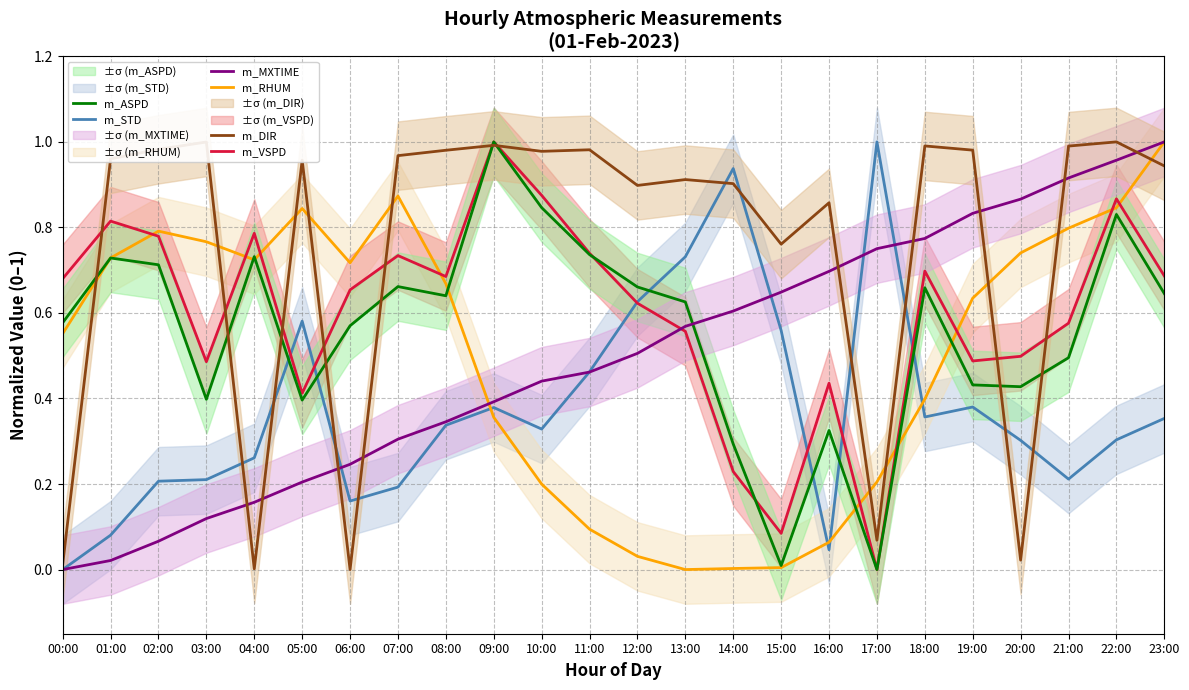

Between 05:00 and 19:00, which series saw the biggest shift?

m_MXTIME